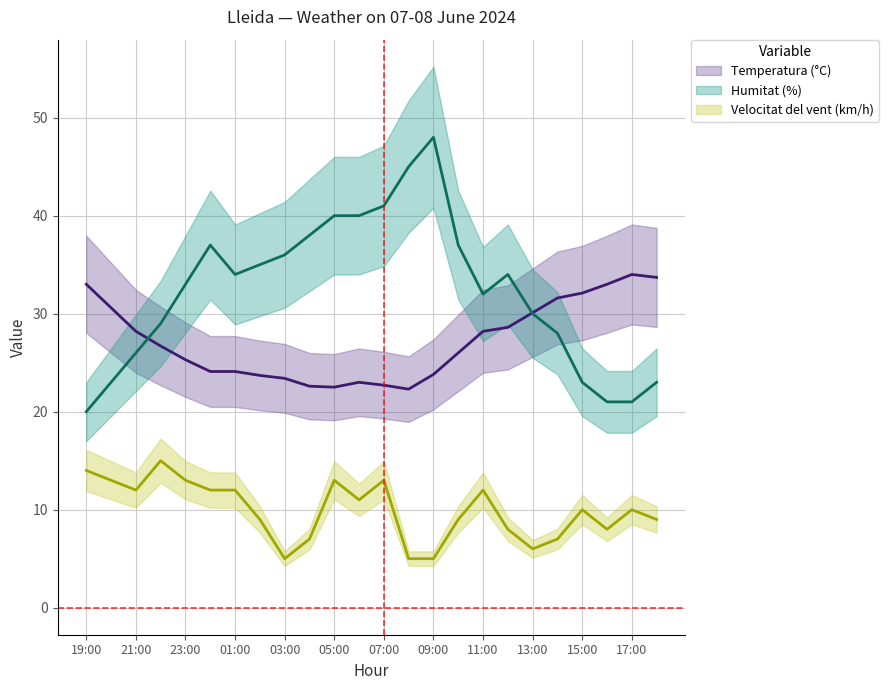

Count the number of categories in the chart.

24